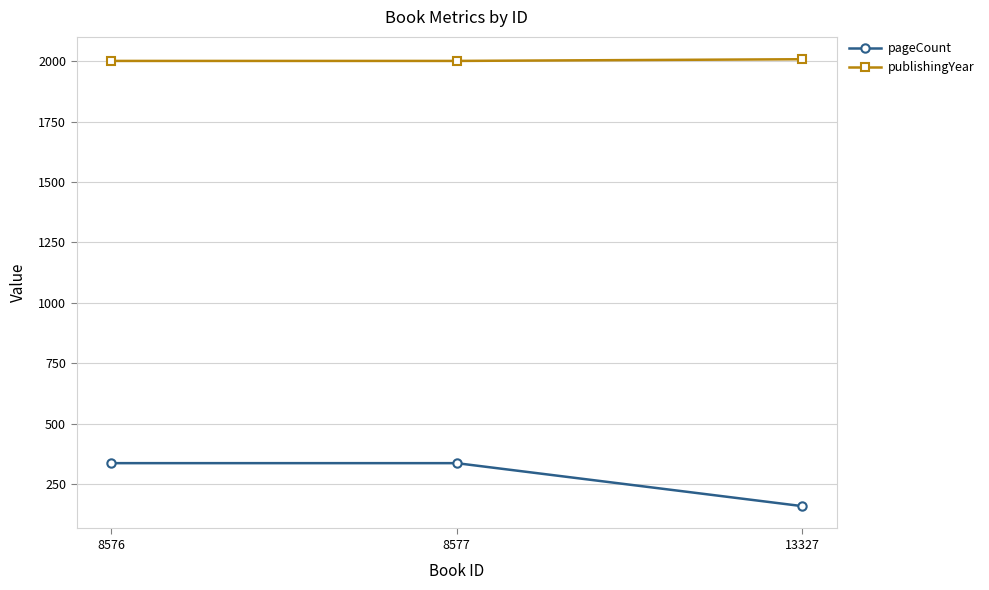

Which series has the widest spread of values?

pageCount